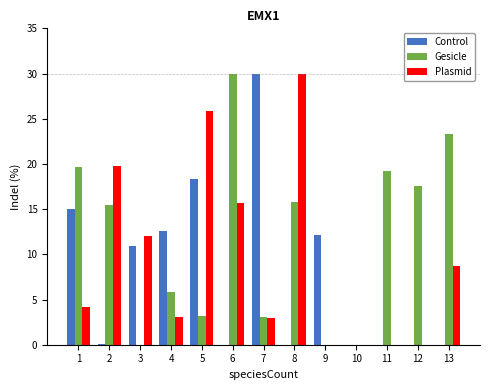

Which series changed the most between 1 and 9?

Gesicle